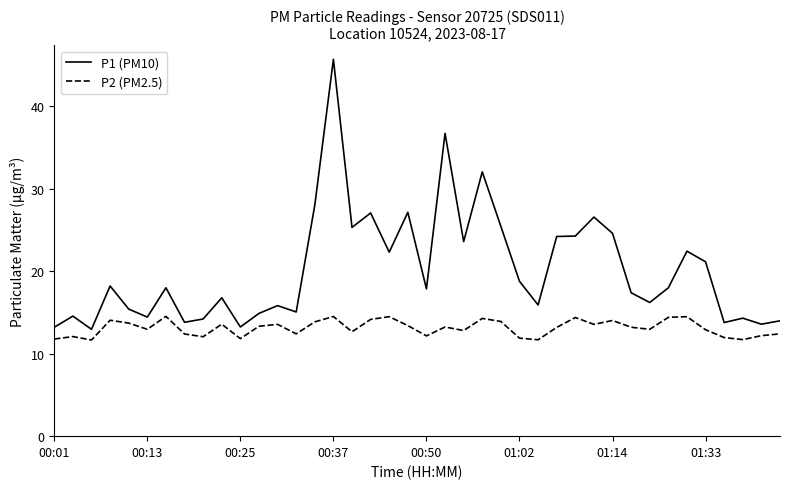

List the series in order of their peak value, highest first.

P1 (PM10), P2 (PM2.5)